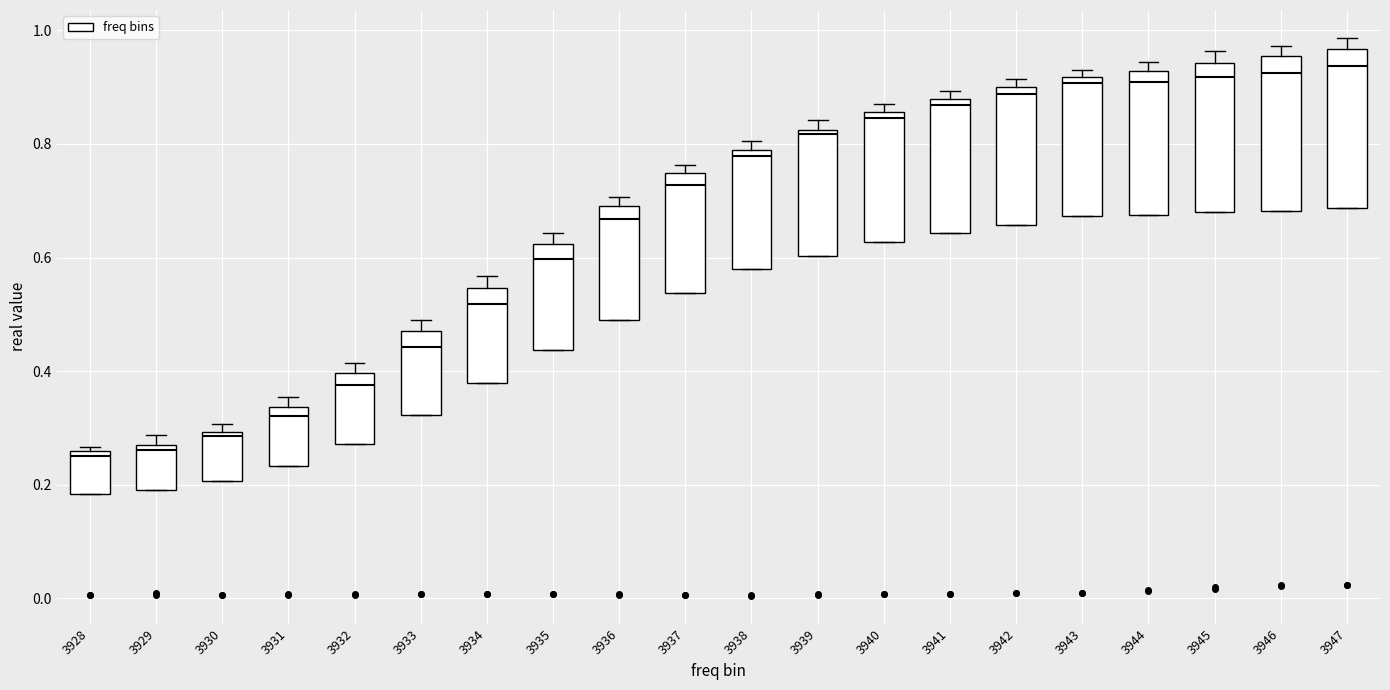

Reading left to right, read every box against the y-axis: the position of its median line, the range the box covers, and the ends of its whiskers. The values are not printed on the chart, so give them approximately, as read against the axis.

3928: median 0.26 (just below the box's upper edge), box 0.18 to 0.26, whiskers 0.18 to 0.26 (just above the box's upper edge)
3929: median 0.26 (just below the box's upper edge), box 0.18 to 0.26, whiskers 0.18 to 0.28
3930: median 0.28, box 0.20 to 0.30, whiskers 0.20 to 0.30 (just above the box's upper edge)
3931: median 0.32, box 0.24 to 0.34, whiskers 0.24 to 0.36
3932: median 0.38, box 0.28 to 0.40, whiskers 0.28 to 0.42
3933: median 0.44, box 0.32 to 0.48, whiskers 0.32 to 0.48 (just above the box's upper edge)
3934: median 0.52, box 0.38 to 0.54, whiskers 0.38 to 0.56
3935: median 0.60, box 0.44 to 0.62, whiskers 0.44 to 0.64
3936: median 0.66, box 0.50 to 0.70, whiskers 0.50 to 0.70 (just above the box's upper edge)
3937: median 0.72, box 0.54 to 0.74, whiskers 0.54 to 0.76
3938: median 0.78 (just below the box's upper edge), box 0.58 to 0.78, whiskers 0.58 to 0.80
3939: median 0.82 (just below the box's upper edge), box 0.60 to 0.82, whiskers 0.60 to 0.84
3940: median 0.84, box 0.62 to 0.86, whiskers 0.62 to 0.88
3941: median 0.86, box 0.64 to 0.88, whiskers 0.64 to 0.90
3942: median 0.88, box 0.66 to 0.90, whiskers 0.66 to 0.92
3943: median 0.90, box 0.68 to 0.92, whiskers 0.68 to 0.94
3944: median 0.90, box 0.68 to 0.92, whiskers 0.68 to 0.94
3945: median 0.92, box 0.68 to 0.94, whiskers 0.68 to 0.96
3946: median 0.92, box 0.68 to 0.96, whiskers 0.68 to 0.98
3947: median 0.94, box 0.68 to 0.96, whiskers 0.68 to 0.98